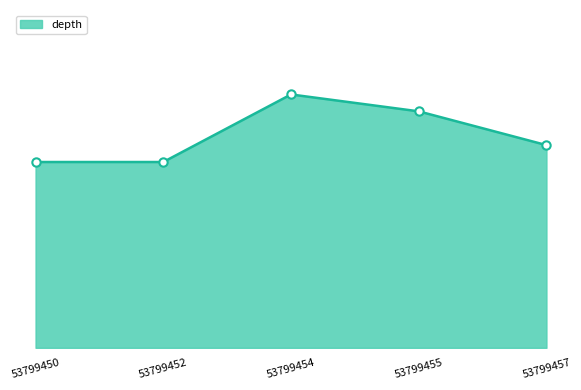

How many values are between 11 and 14?

4